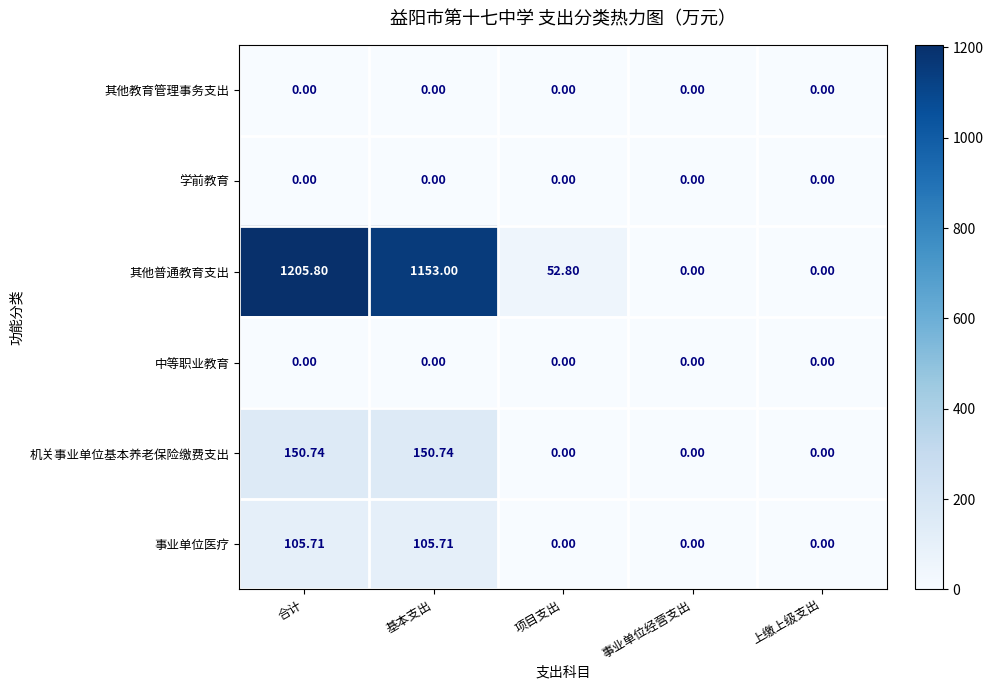

Which label corresponds to the largest value in the chart?

合计